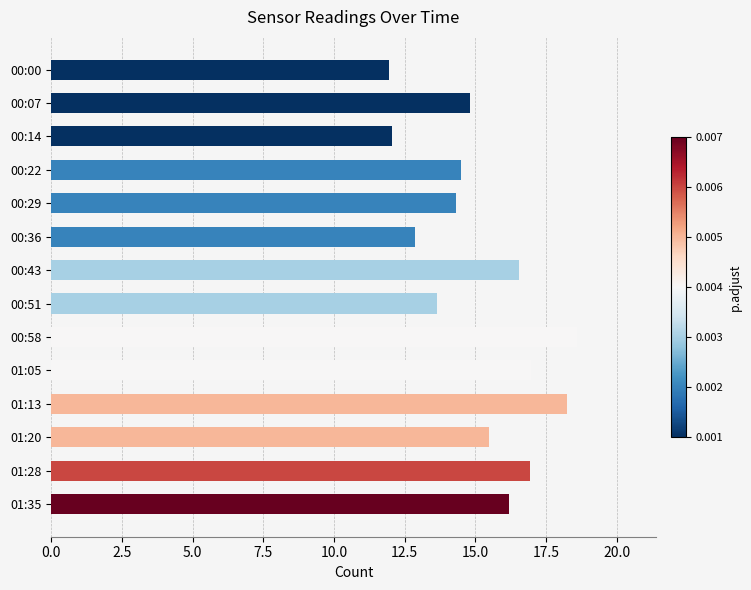

What is the value of the 7th bar from the top?

16.6